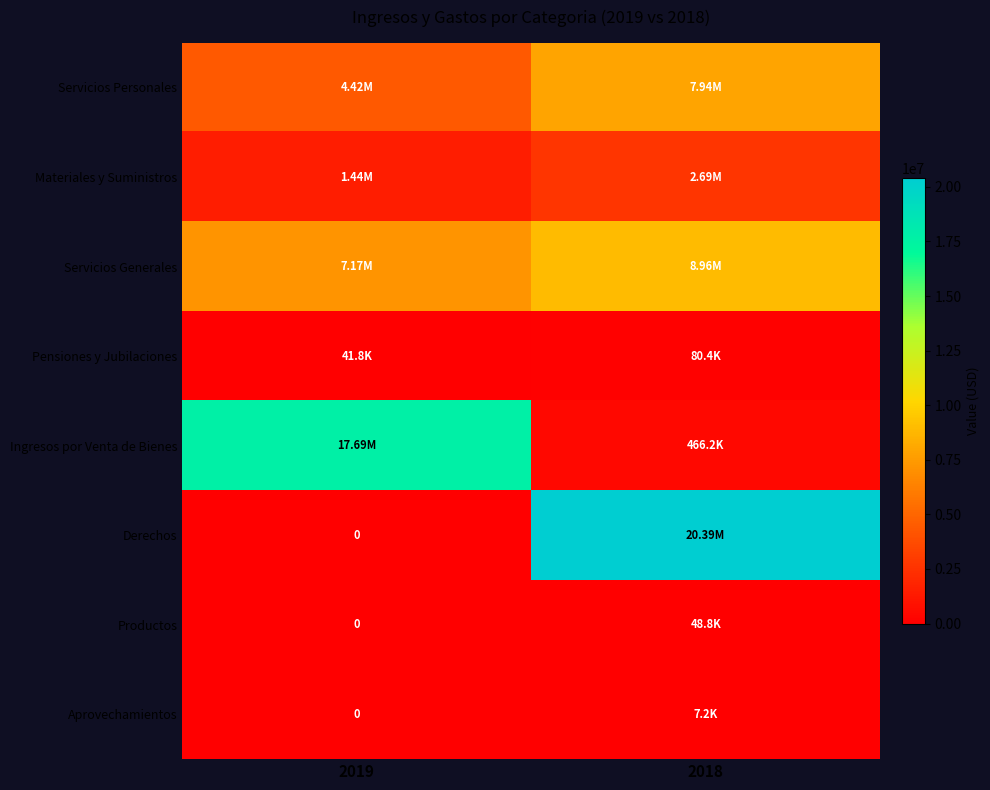

How many distinct data groups are displayed?

8